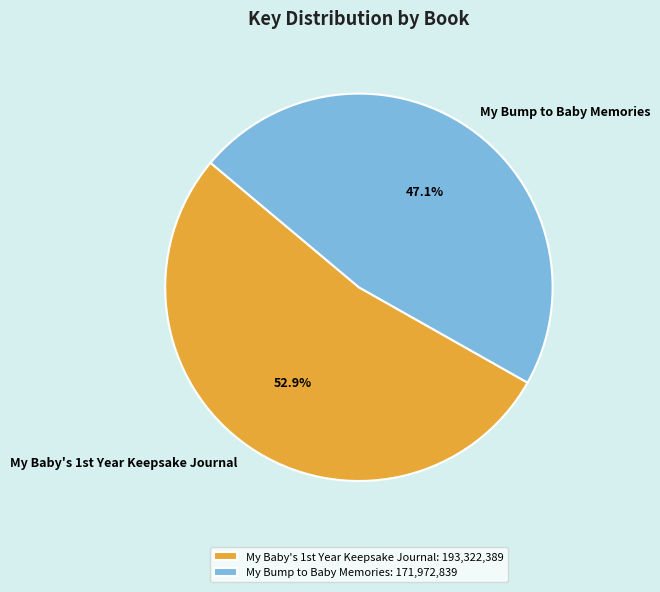

Does My Bump to Baby Memories account for over 50% of the chart?

No